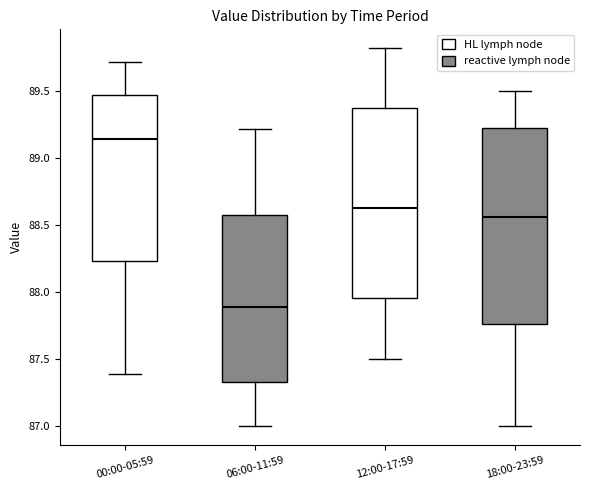

Which box's median line is the highest?

00:00-05:59